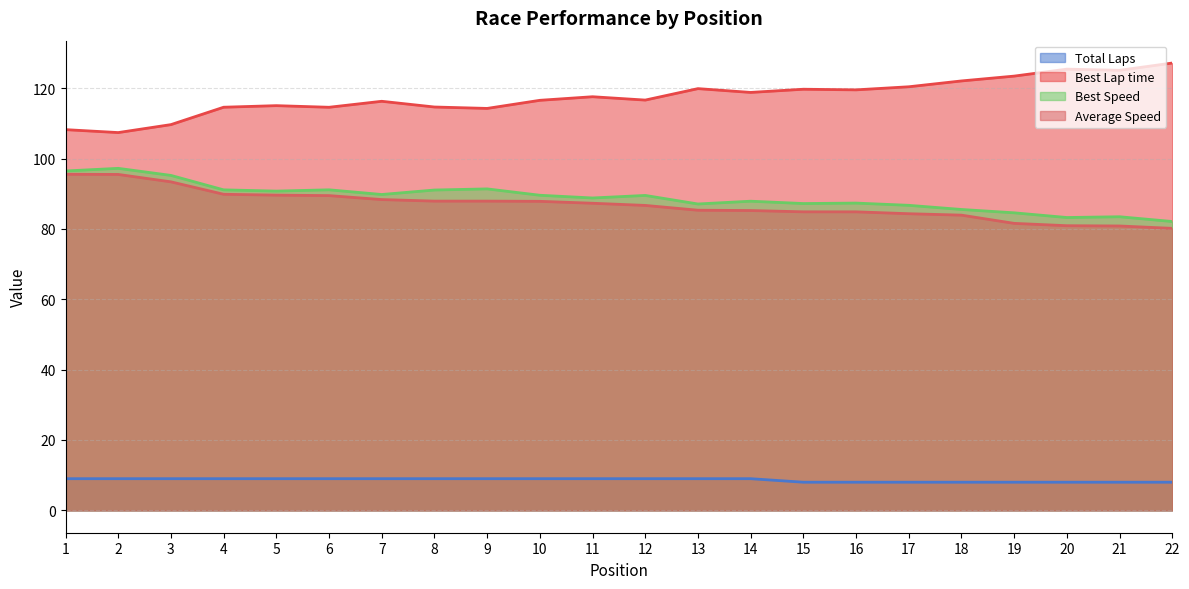

What is the sum of the Average Speed values at 19 and 12?

168.3